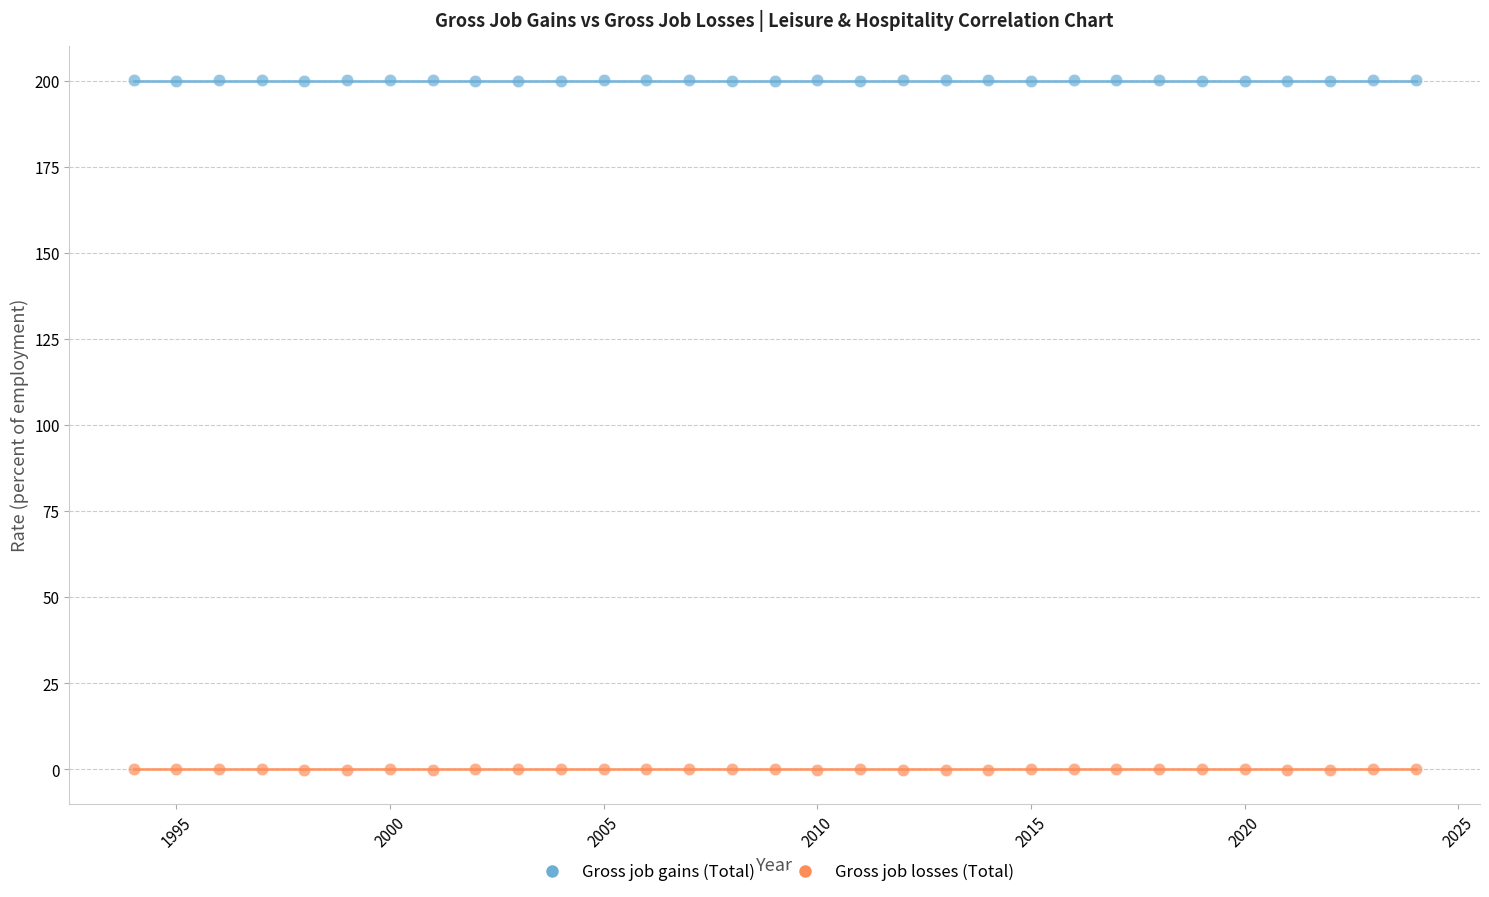

Across all data points, what is the range of X values (max minus min)?

30.0